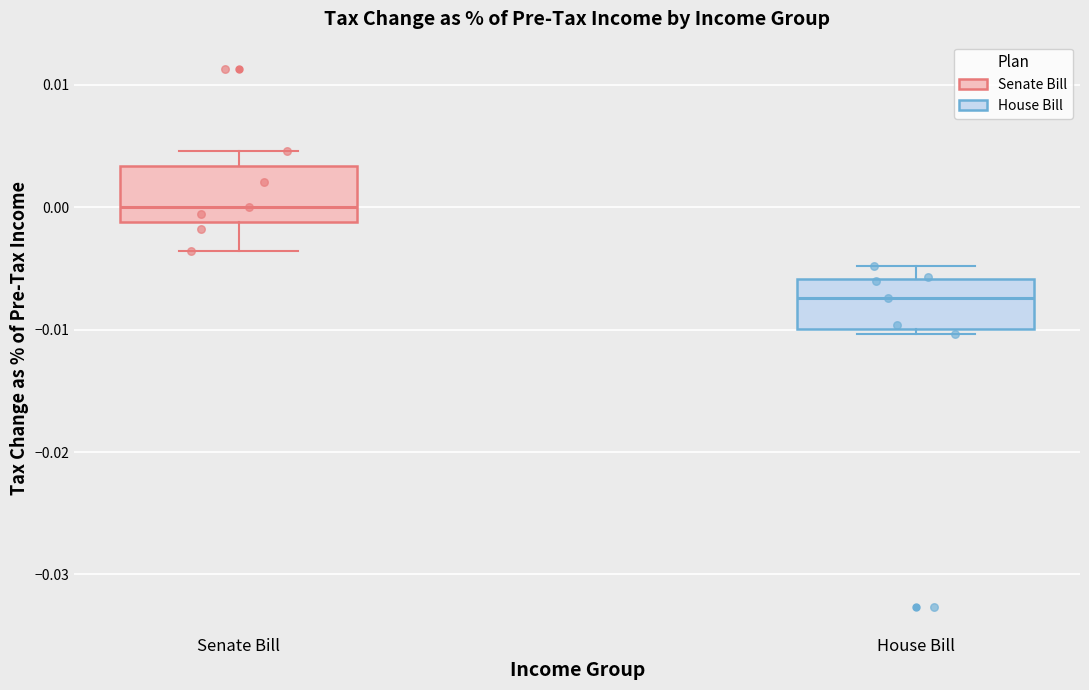

Where does the upper whisker of the box for Senate Bill end on the y-axis? The values are not printed on the chart, so give them approximately, as read against the axis.

0.005